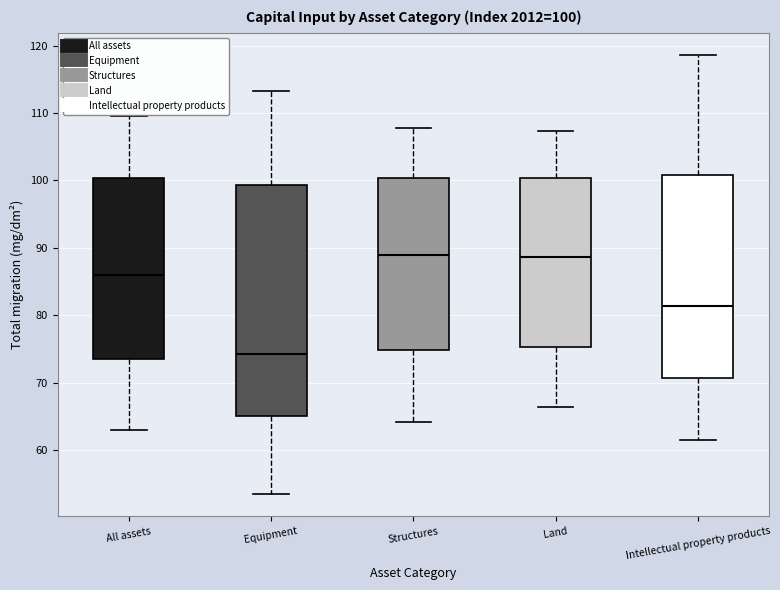

Which box is the tallest, from its lower edge to its upper edge?

Equipment